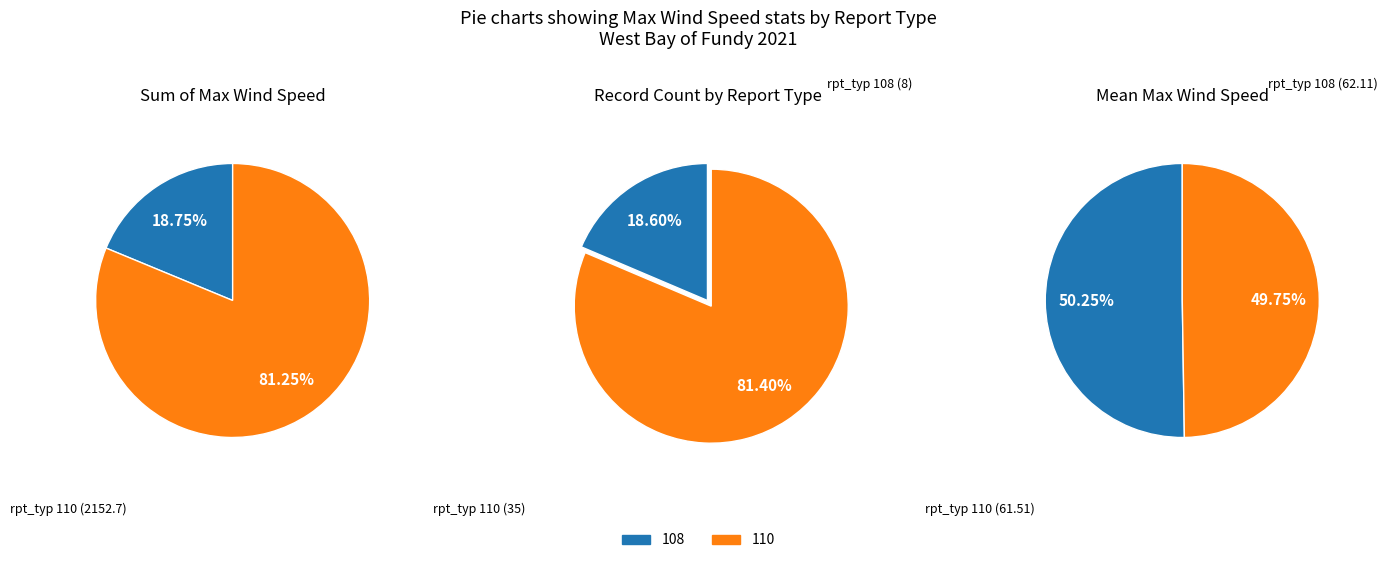

Count the number of slices in the pie.

2